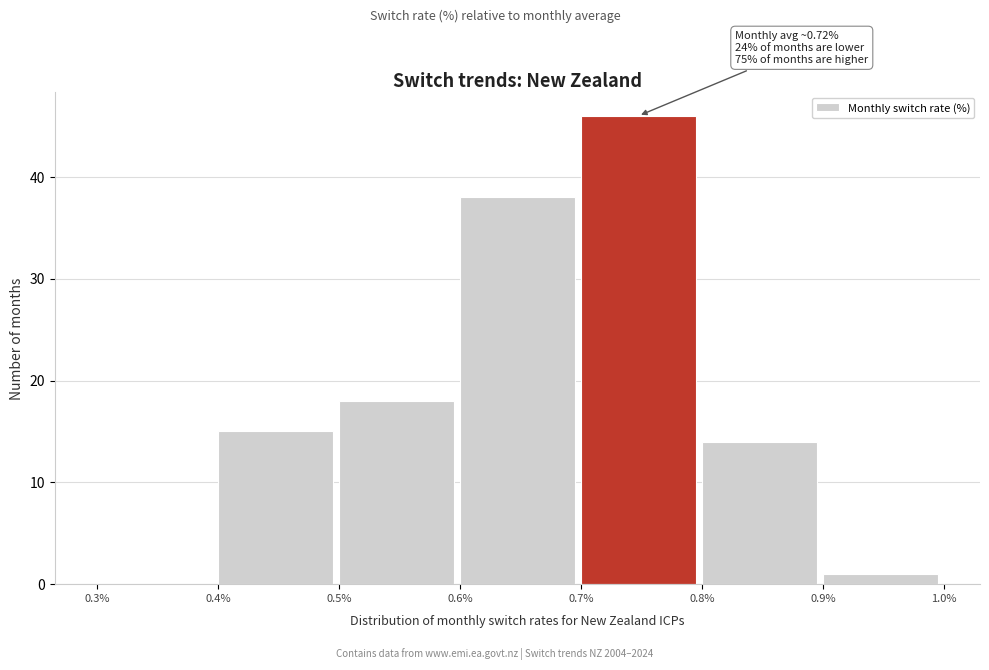

Over which range of the x-axis is the bar tallest?

0.7% to 0.8%